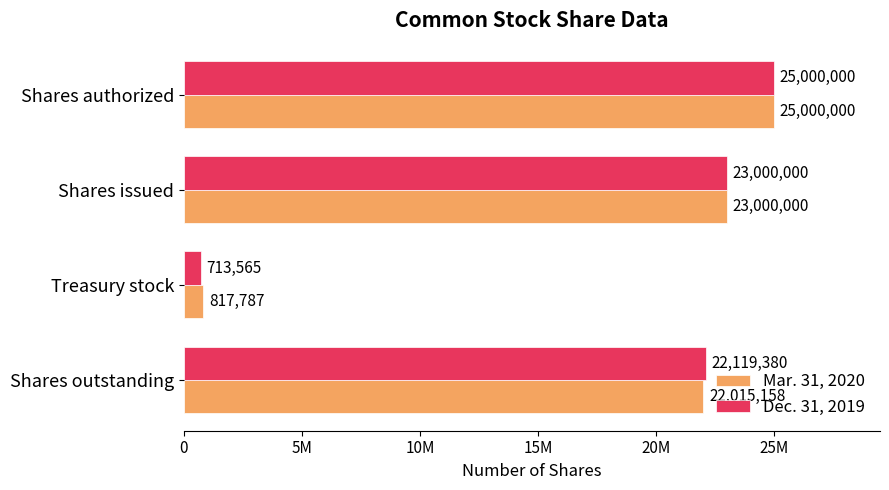

What is the sum of all Dec. 31, 2019 values?

70832945